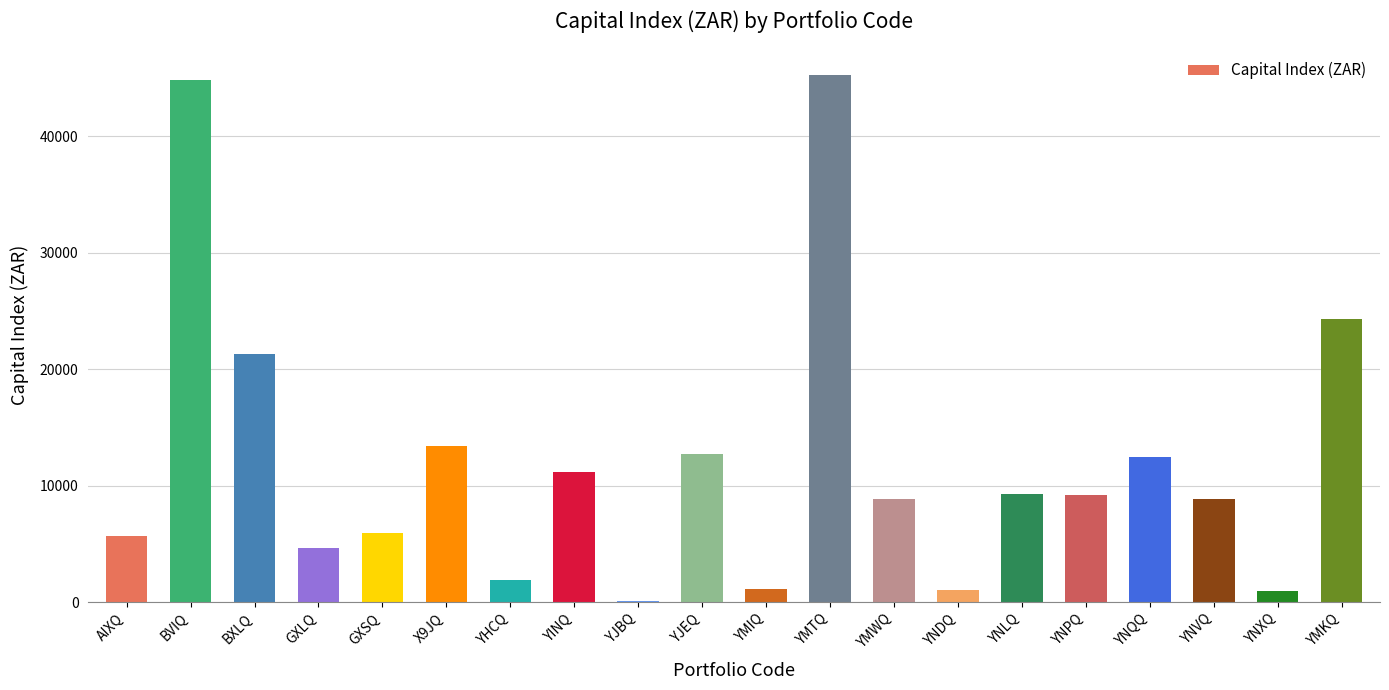

Between YJEQ and BVIQ, which is larger?

BVIQ